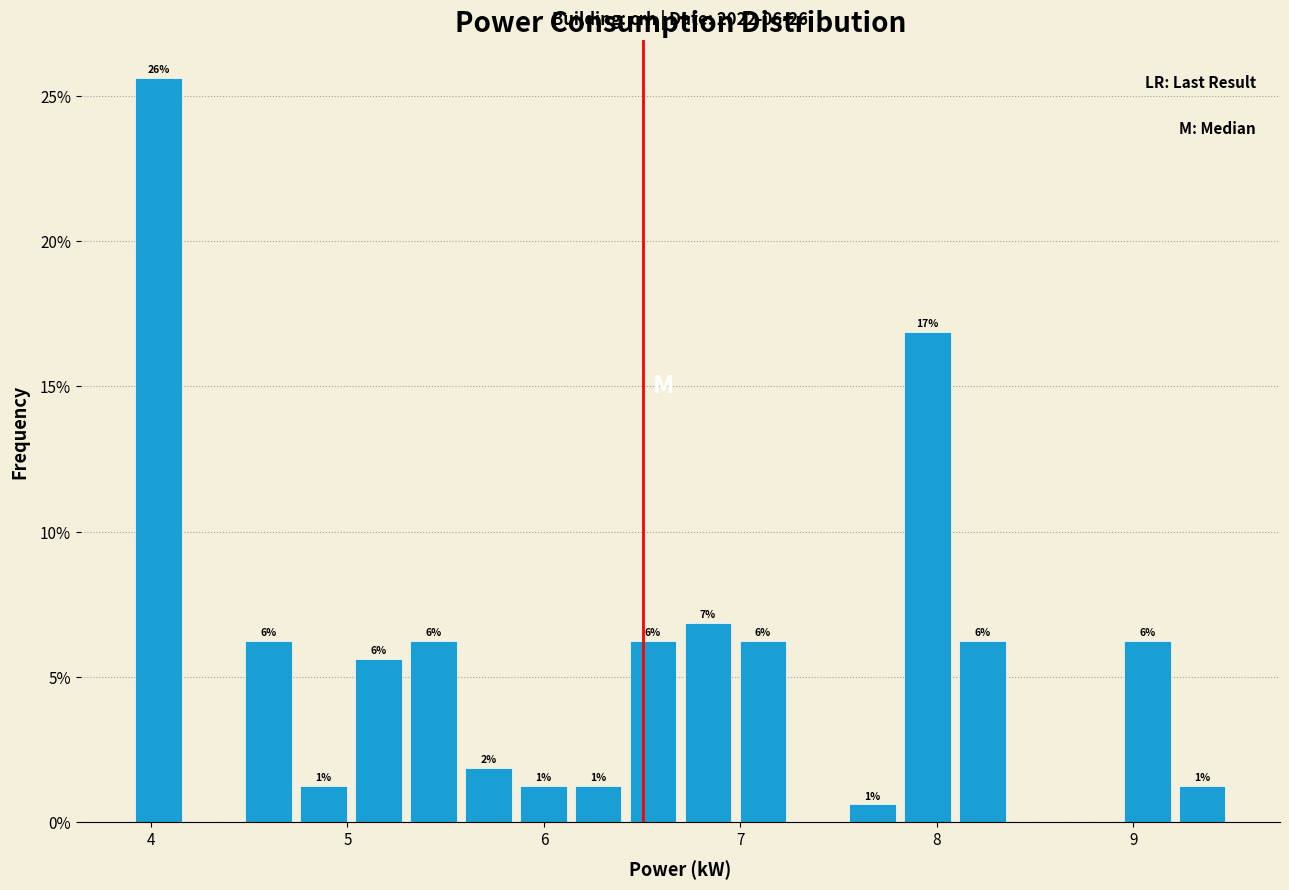

Read against the x-axis, roughly where is the centre of the tallest bar?

4.0